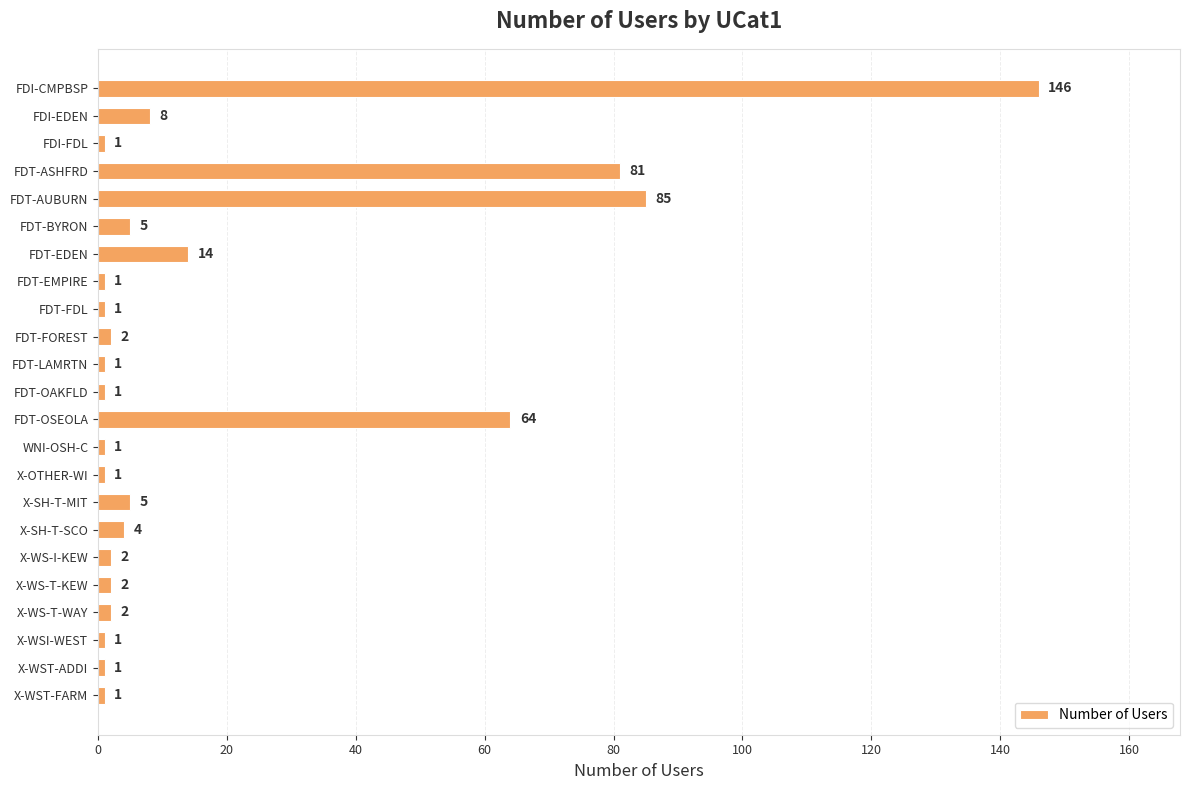

What is the difference between the second highest and second lowest values?

84